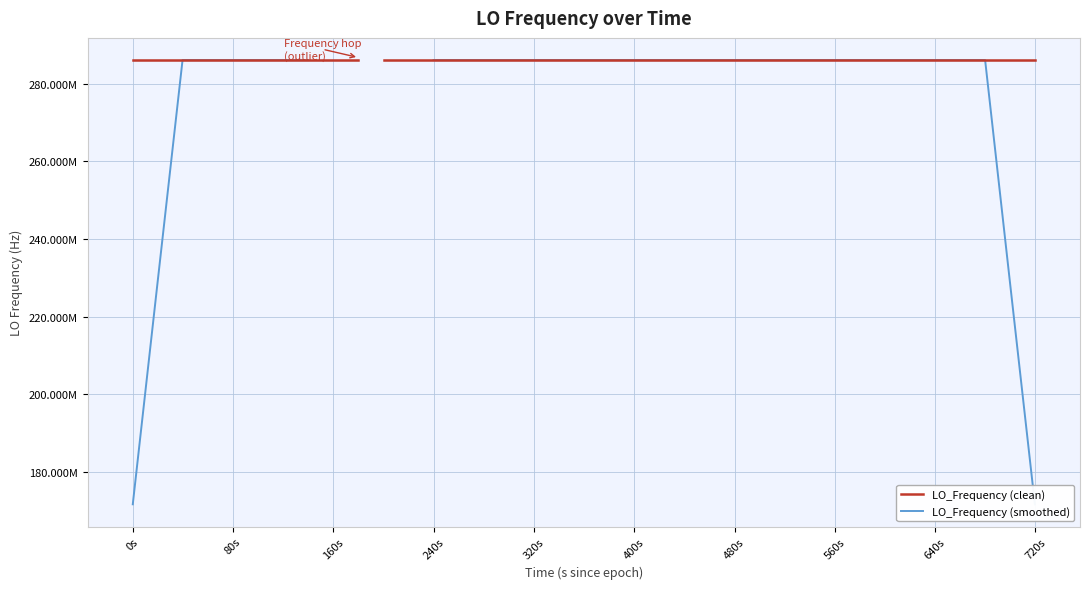

Between which two adjacent categories do LO_Frequency (clean) and LO_Frequency (smoothed) first intersect?

80s and 160s